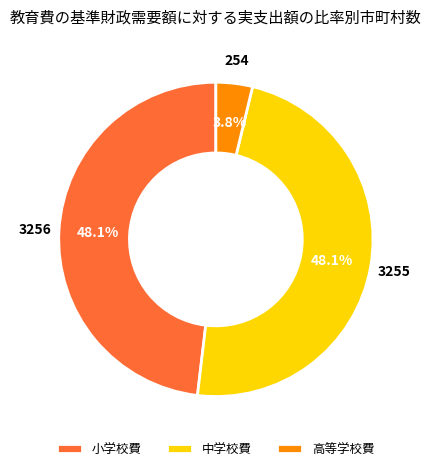

True or false: 高等学校費 accounts for 12% of the total.

False